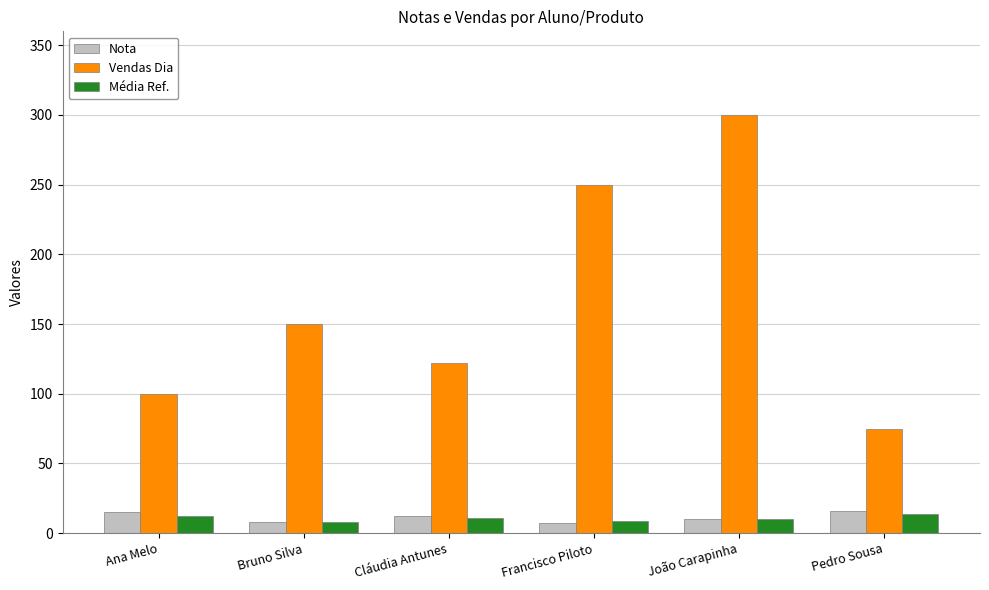

Is the value of Vendas Dia at Bruno Silva greater than the value of Média Ref. at Francisco Piloto?

Yes